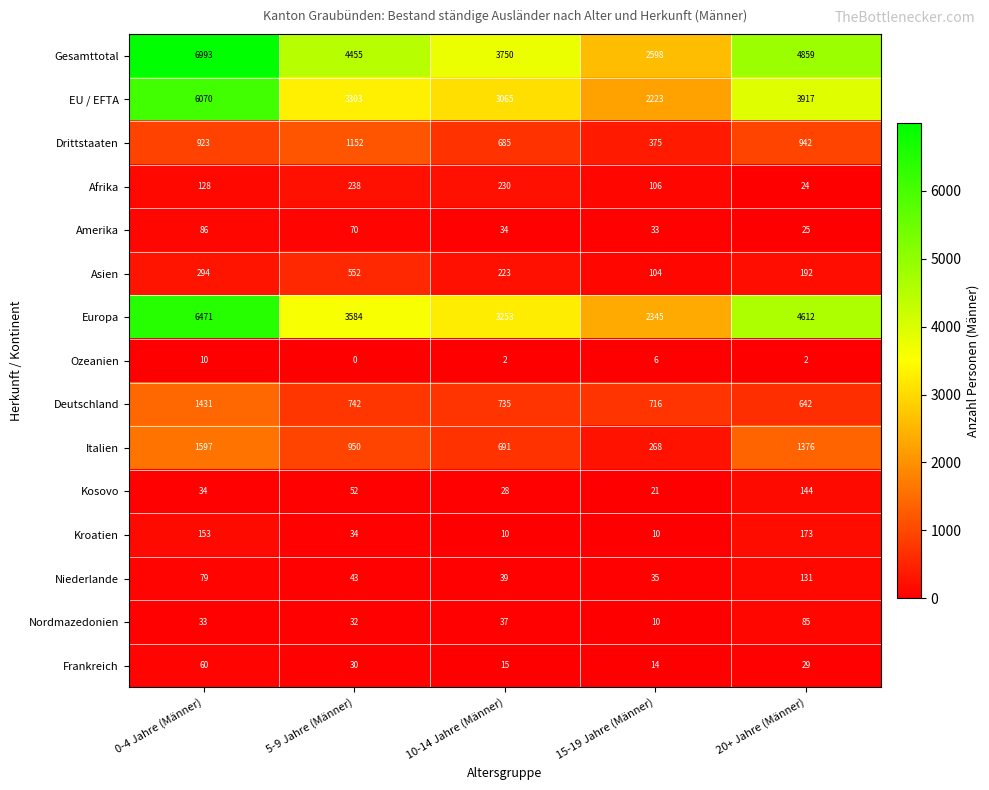

Where is Niederlande nearest to the value 83?

0-4 Jahre (Männer)